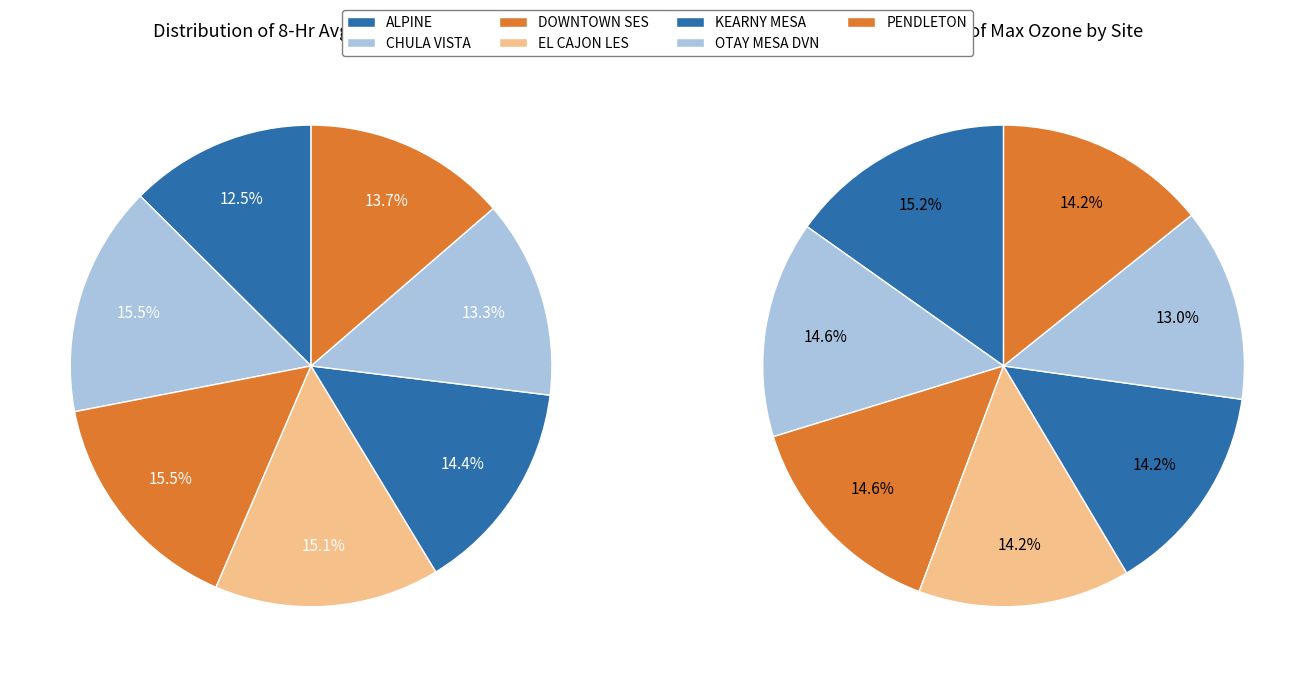

What is the smallest slice in the pie chart?

OTAY MESA DVN